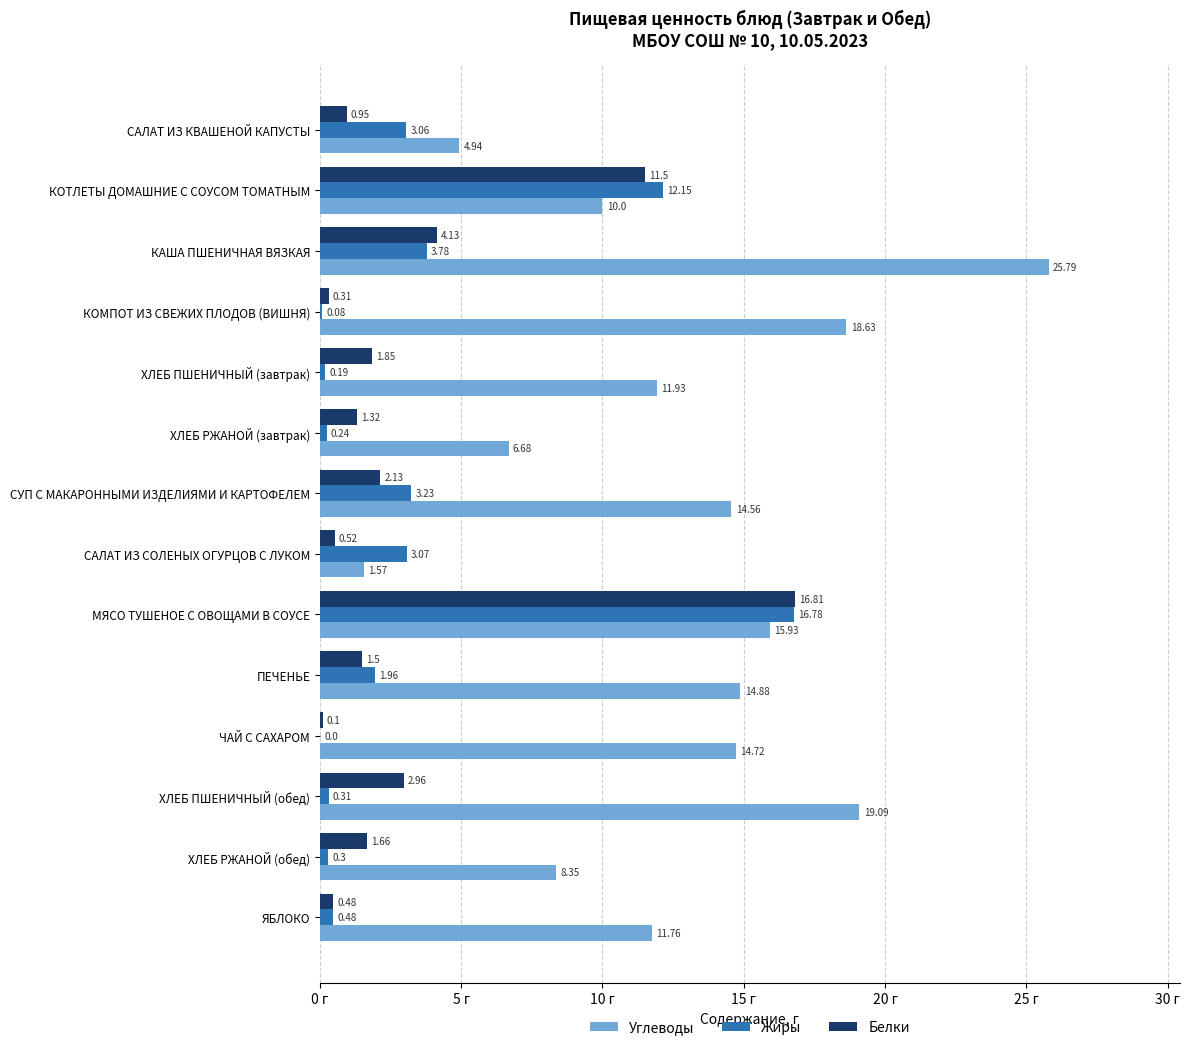

What is the total value across all series at ЯБЛОКО?

12.7